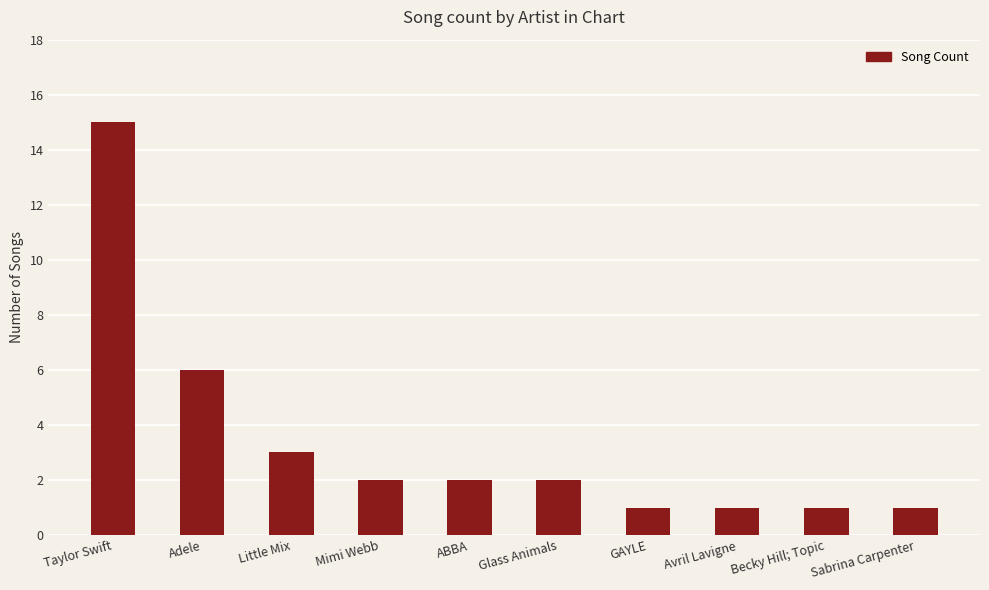

Are the bars grouped side by side (vs. stacked)?

No